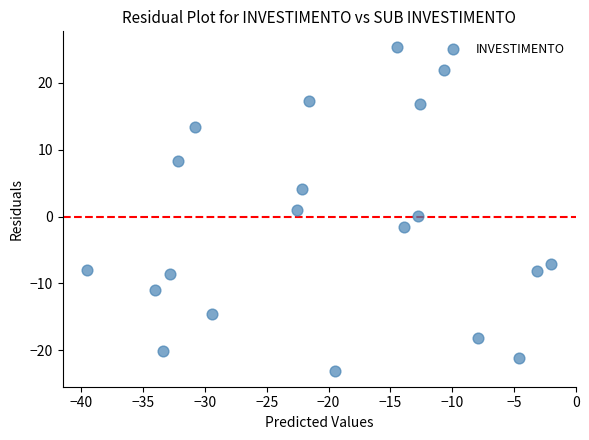

What is the range of Y values (max minus min)?

48.4